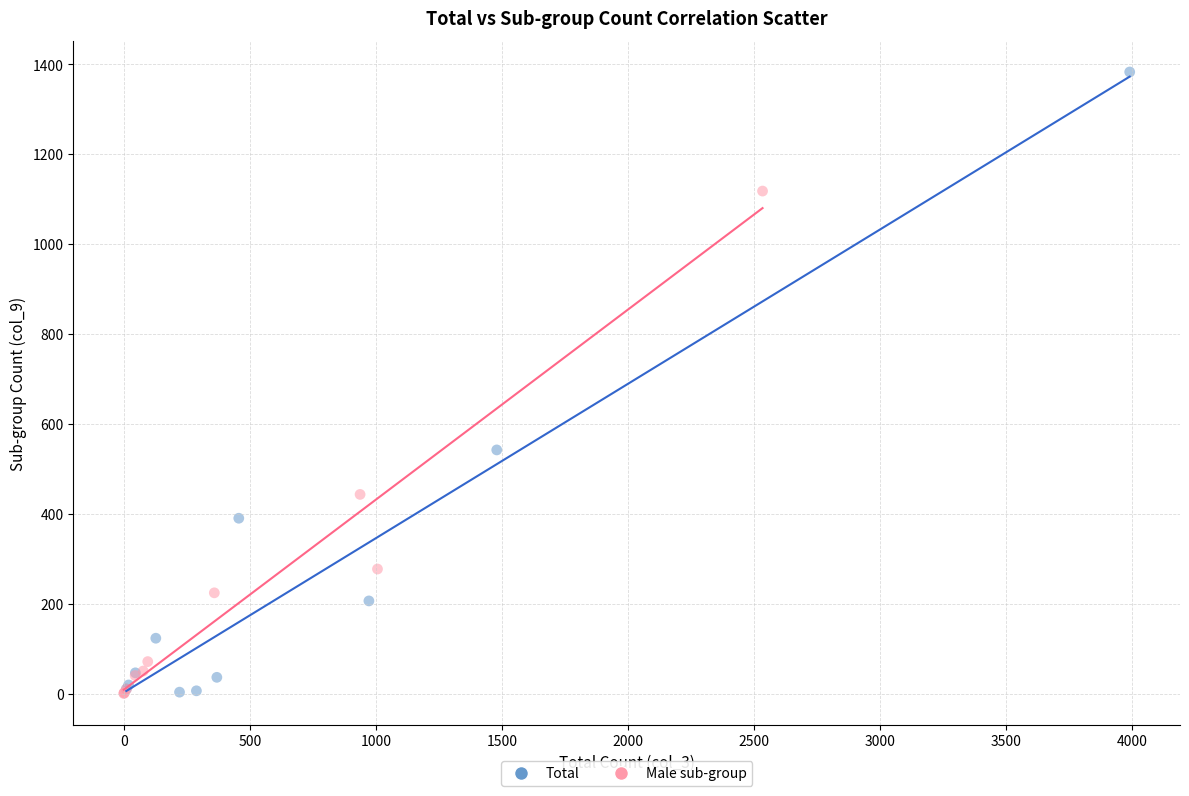

Which series reaches the maximum Y coordinate?

Total